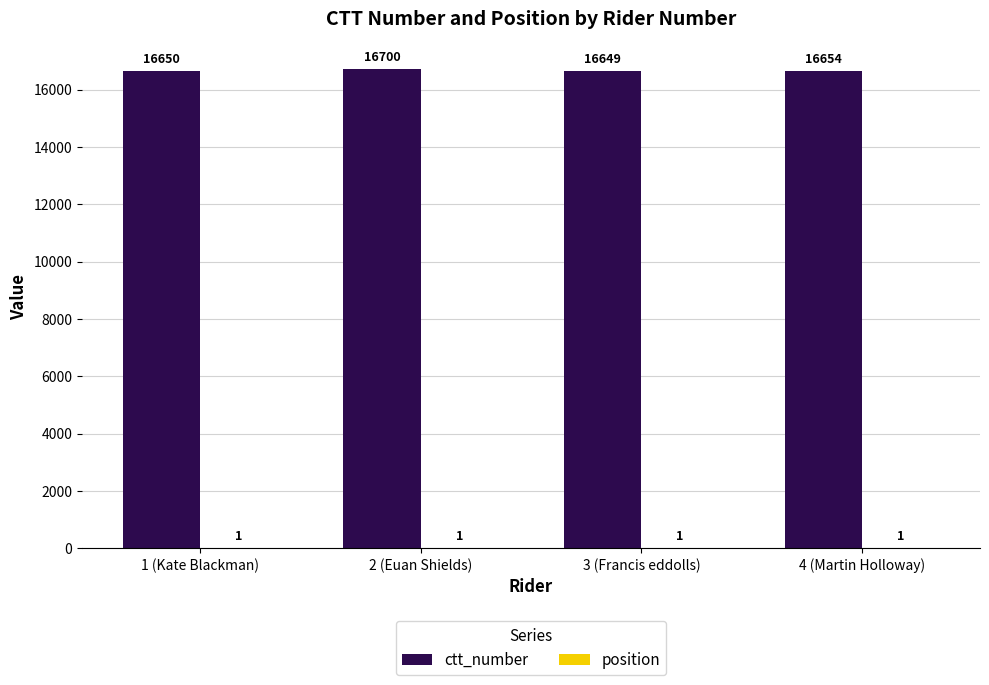

At which label does ctt_number first exceed 16654?

2 (Euan Shields)